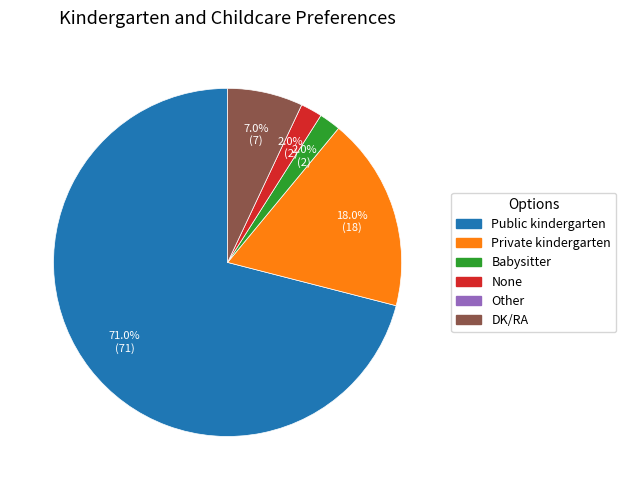

Does any single category account for the majority?

Yes